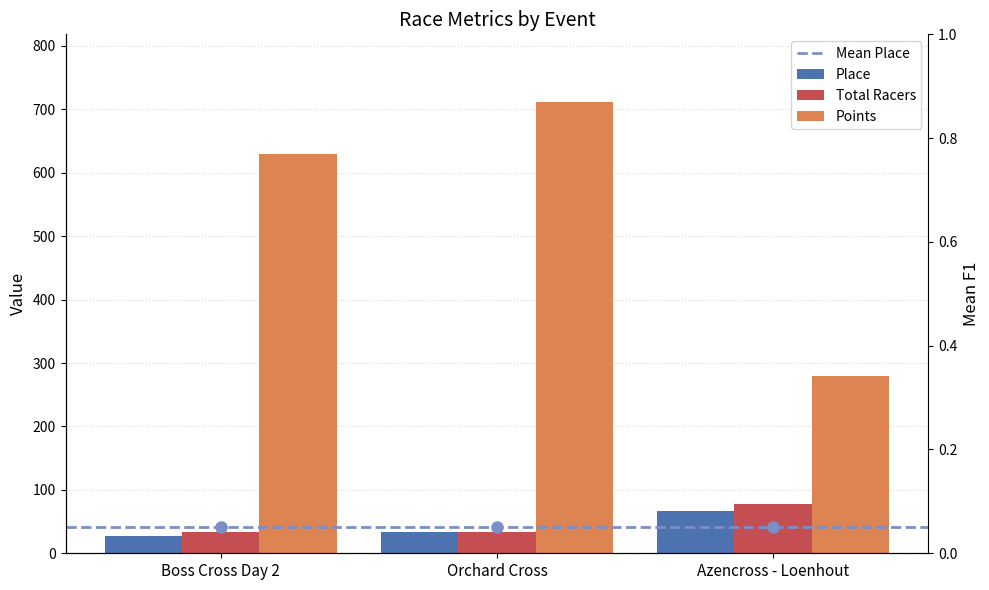

At how many categories does at least one series exceed 74?

3